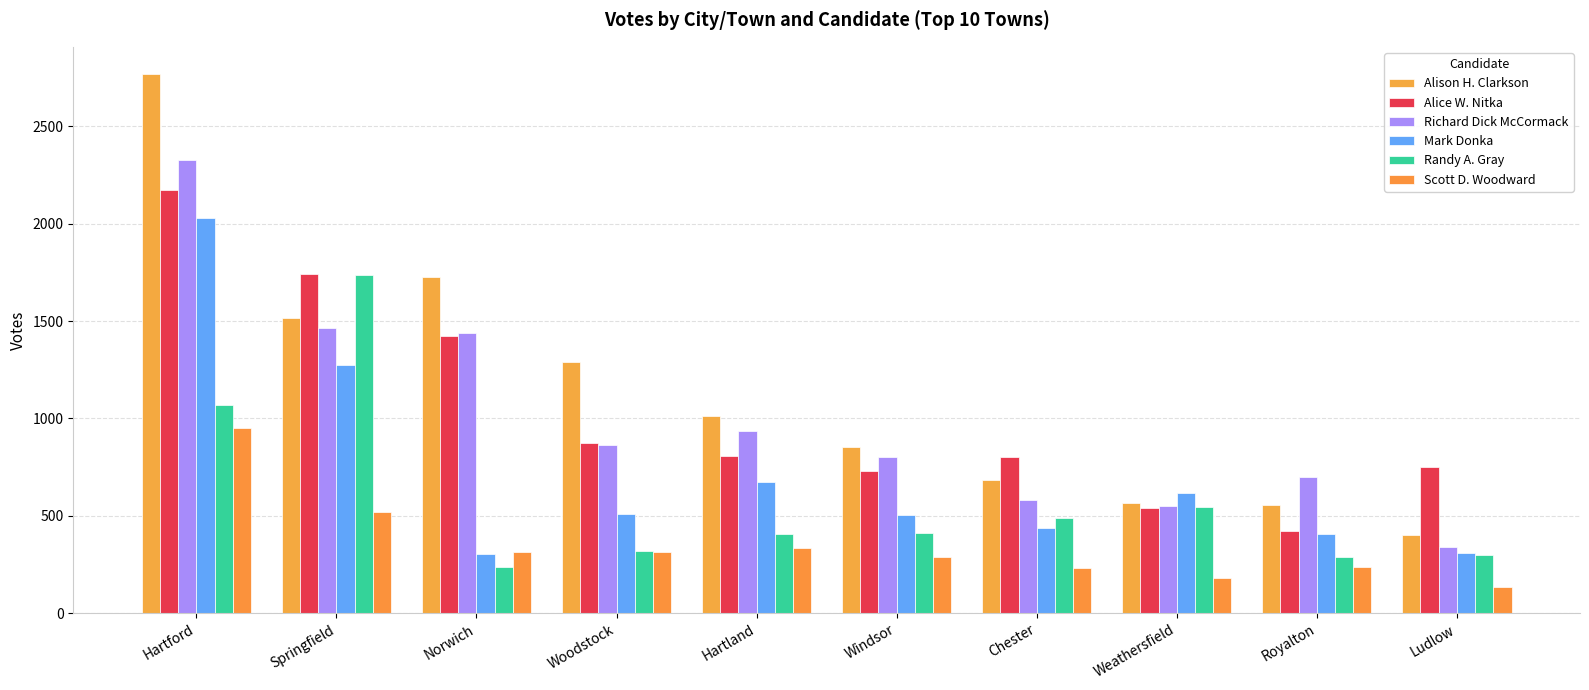

Which category has the lowest value in the Mark Donka series?

Norwich